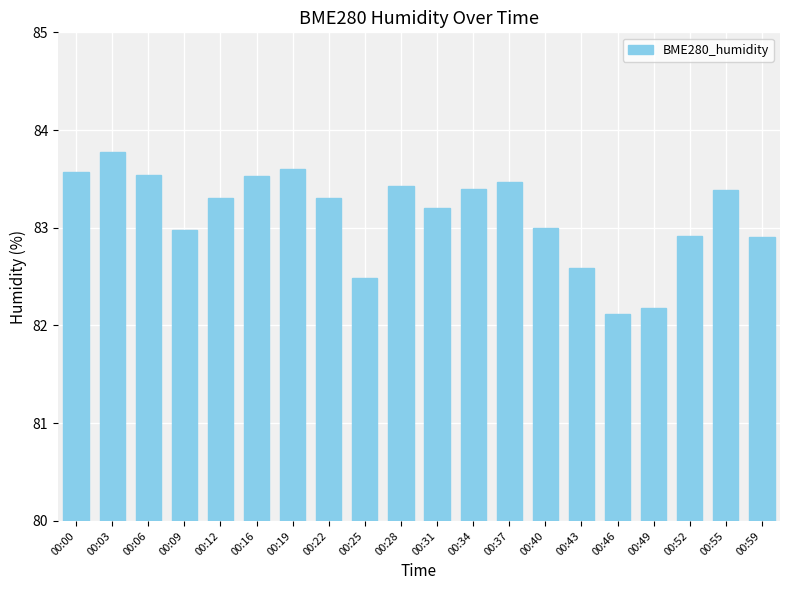

What is the change in value from 00:40 to 00:52?

-0.1